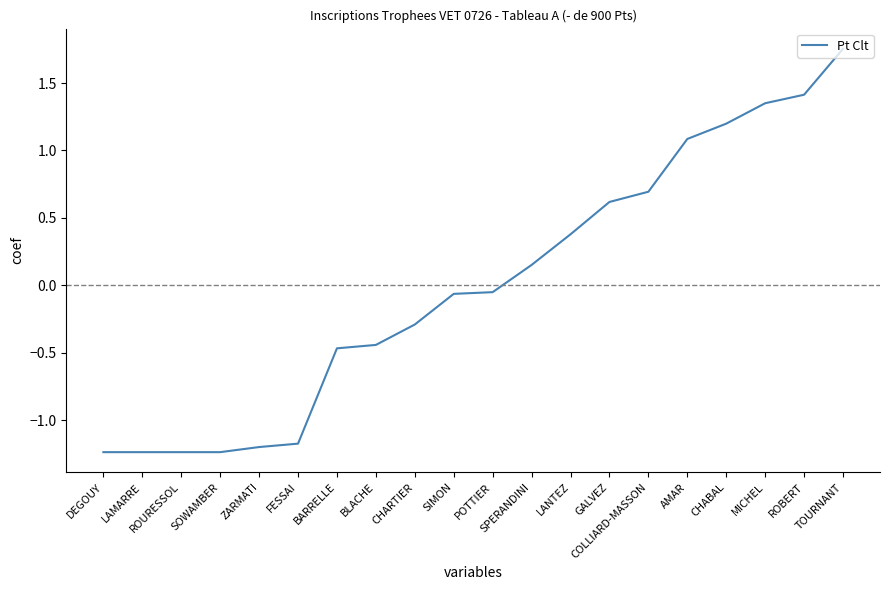

At which label does the data first exceed 0?

SPERANDINI